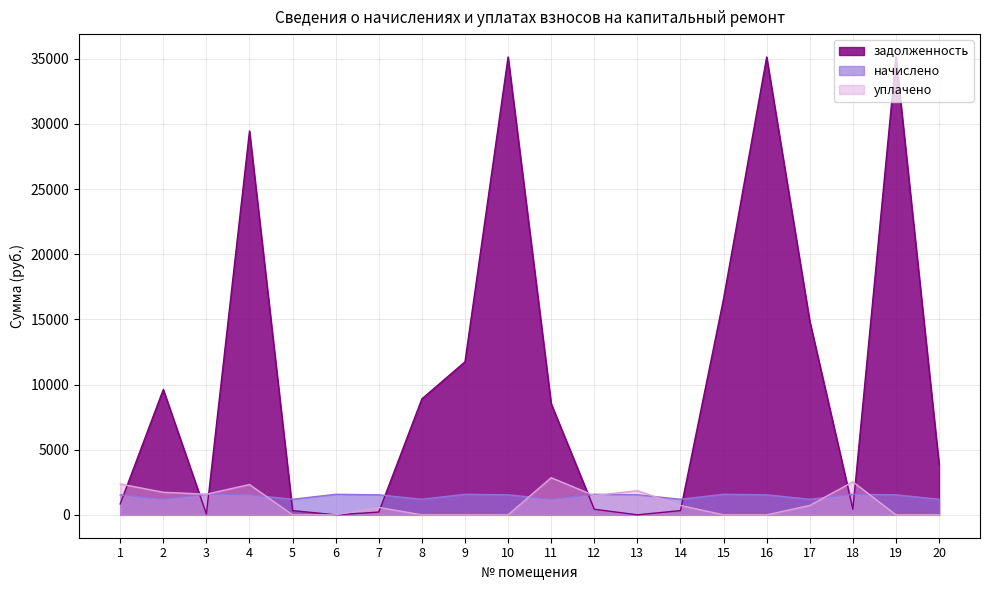

At which category is the sum across all series the highest?

10